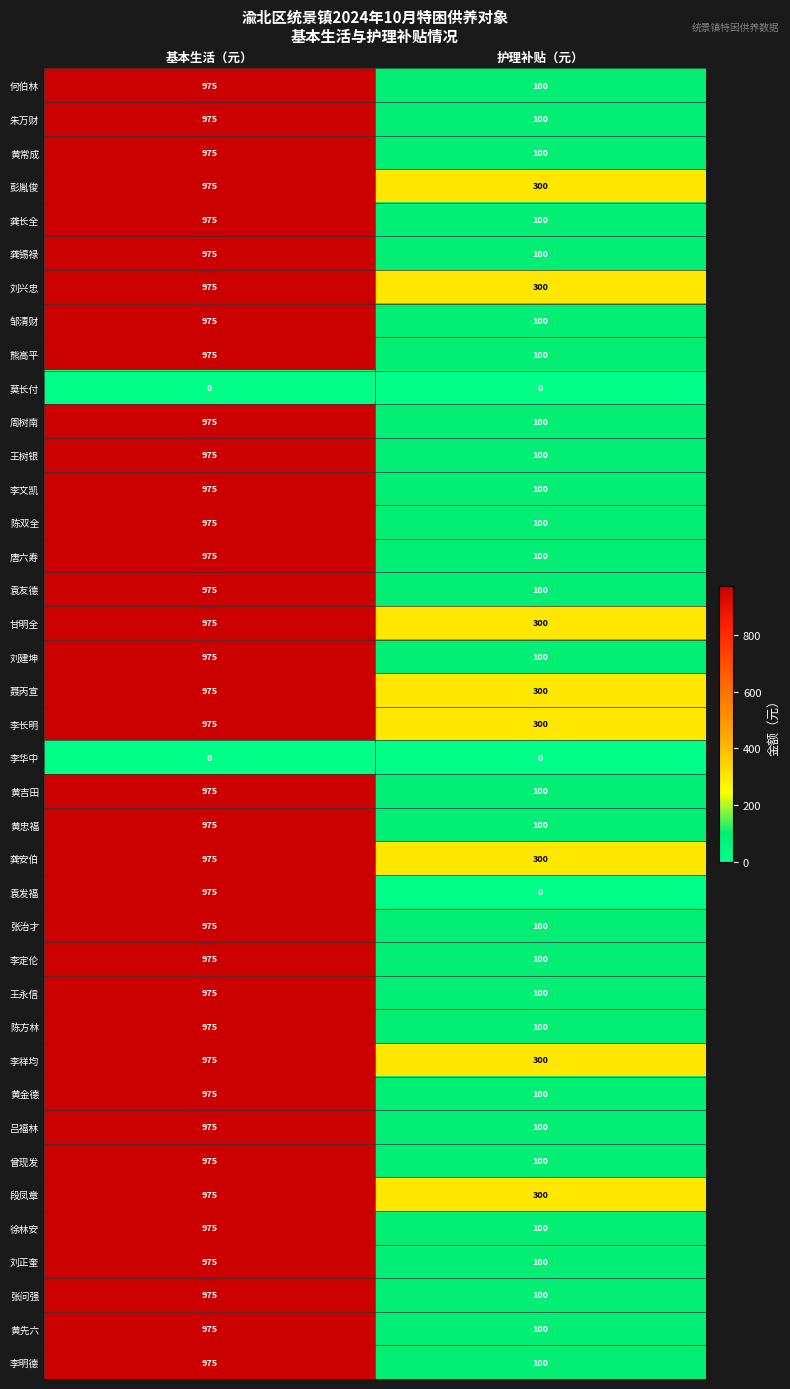

What is the sum of all 邹清财 values?

1075